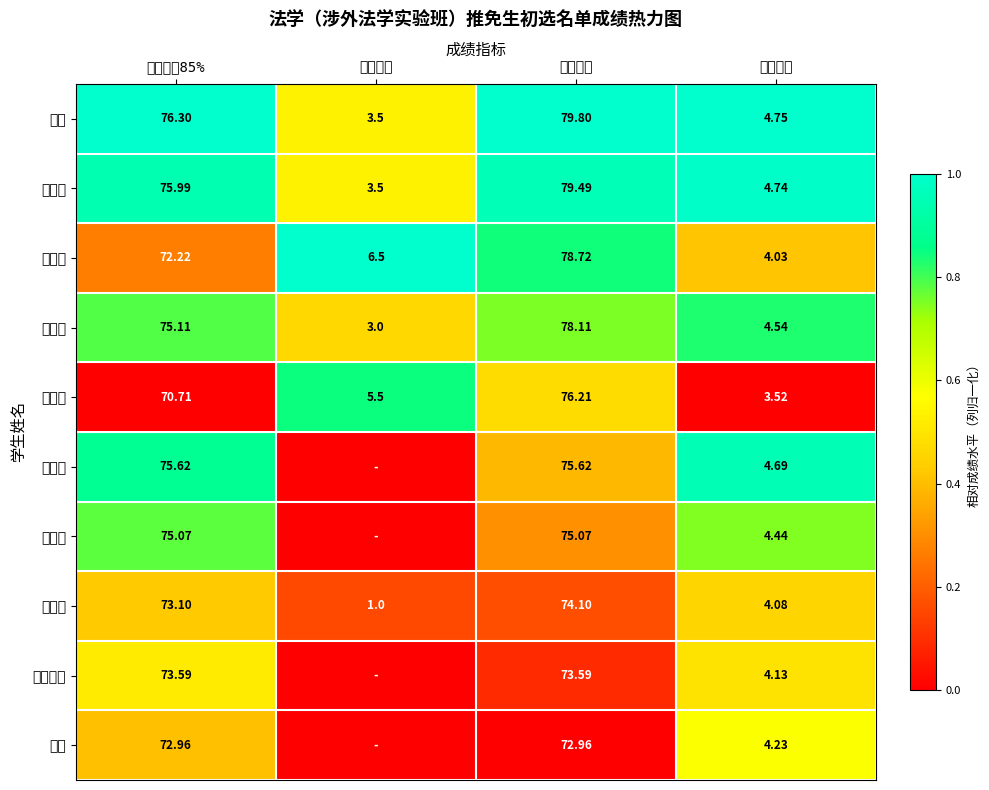

Rank the series at 平均绩点 from highest to lowest value.

裴任, 李灵韵, 罗雨荔, 王慧媛, 陈月迷, 李昊, 余雪钟樱, 唐明清, 倪子岳, 柯恬恬